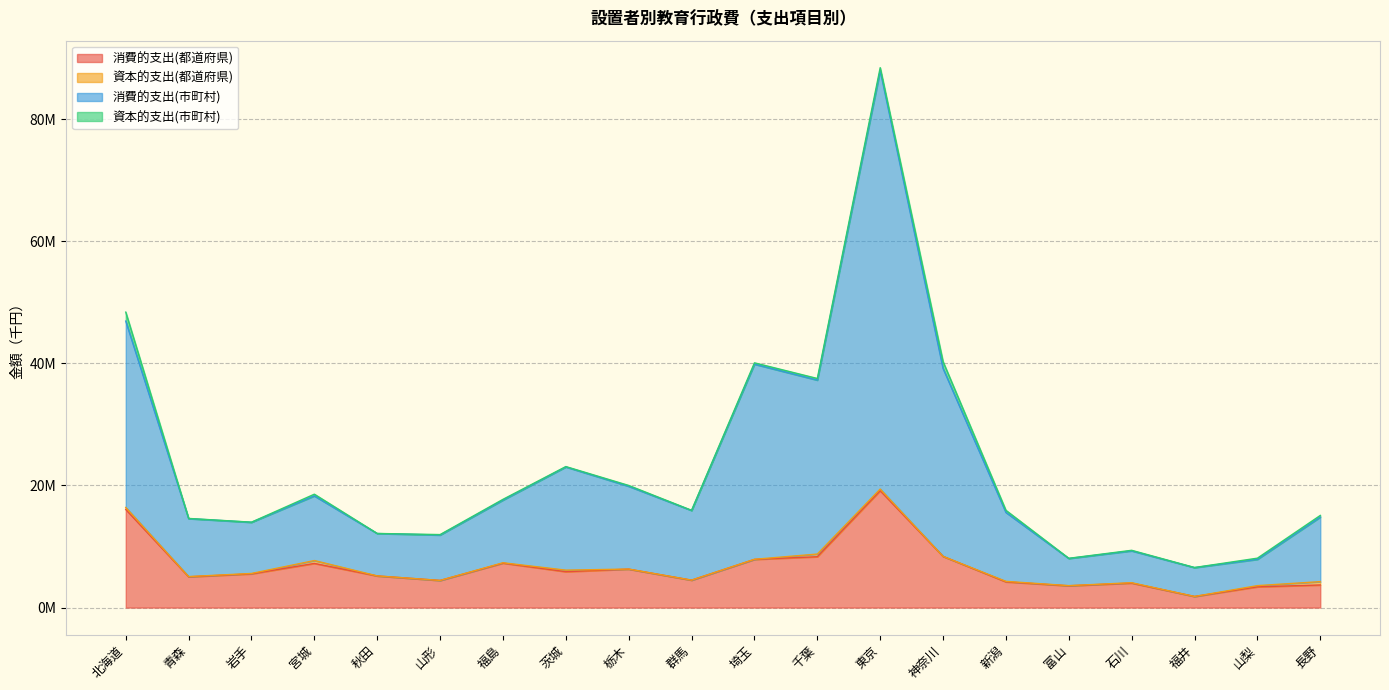

What is the sum of the 消費的支出(都道府県) values at 北海道 and 神奈川?

24460003